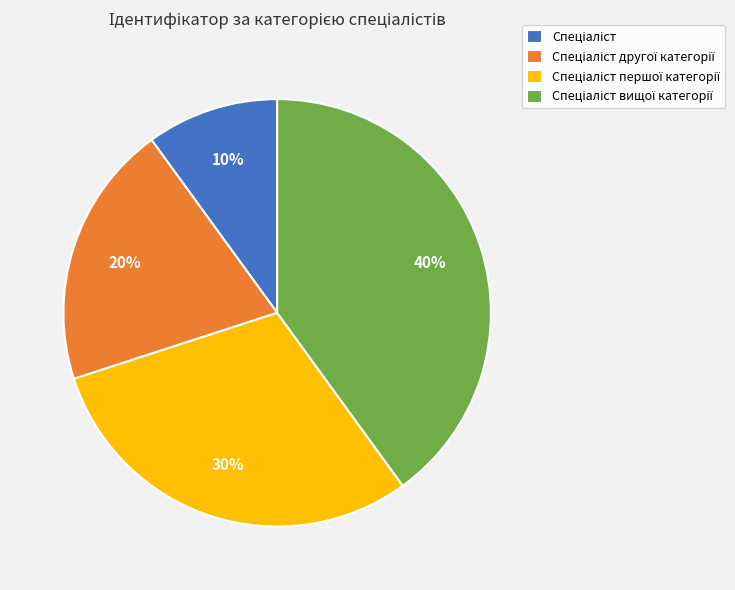

To the nearest percent, what is the average slice percentage?

25%